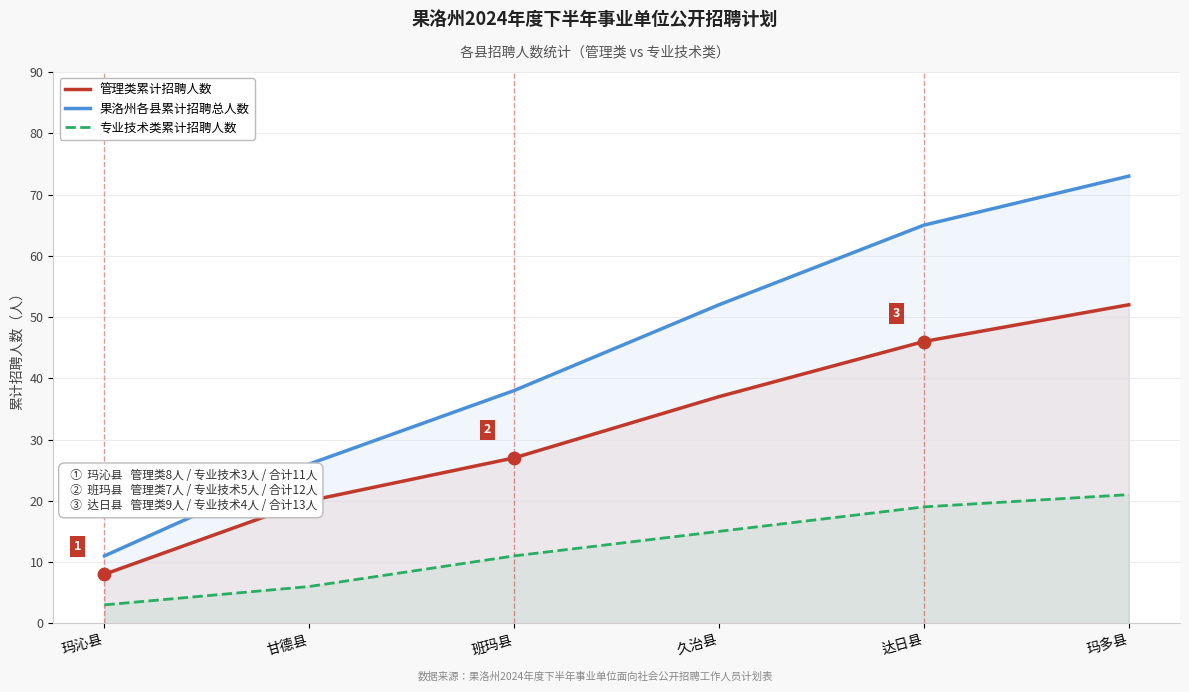

What is the total value across all series at 久治县?

104